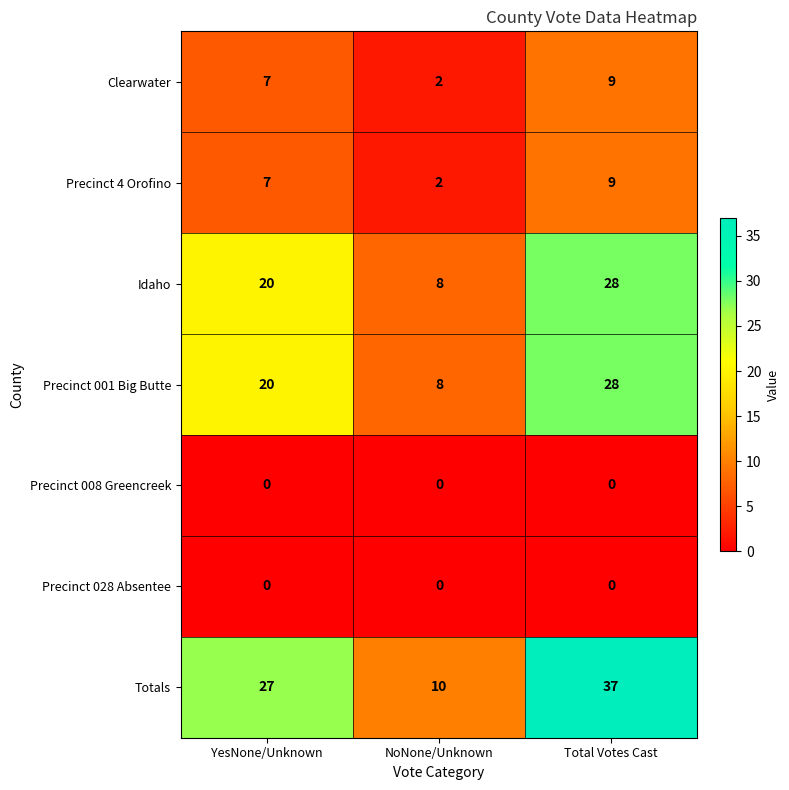

What is the minimum value for Idaho?

8